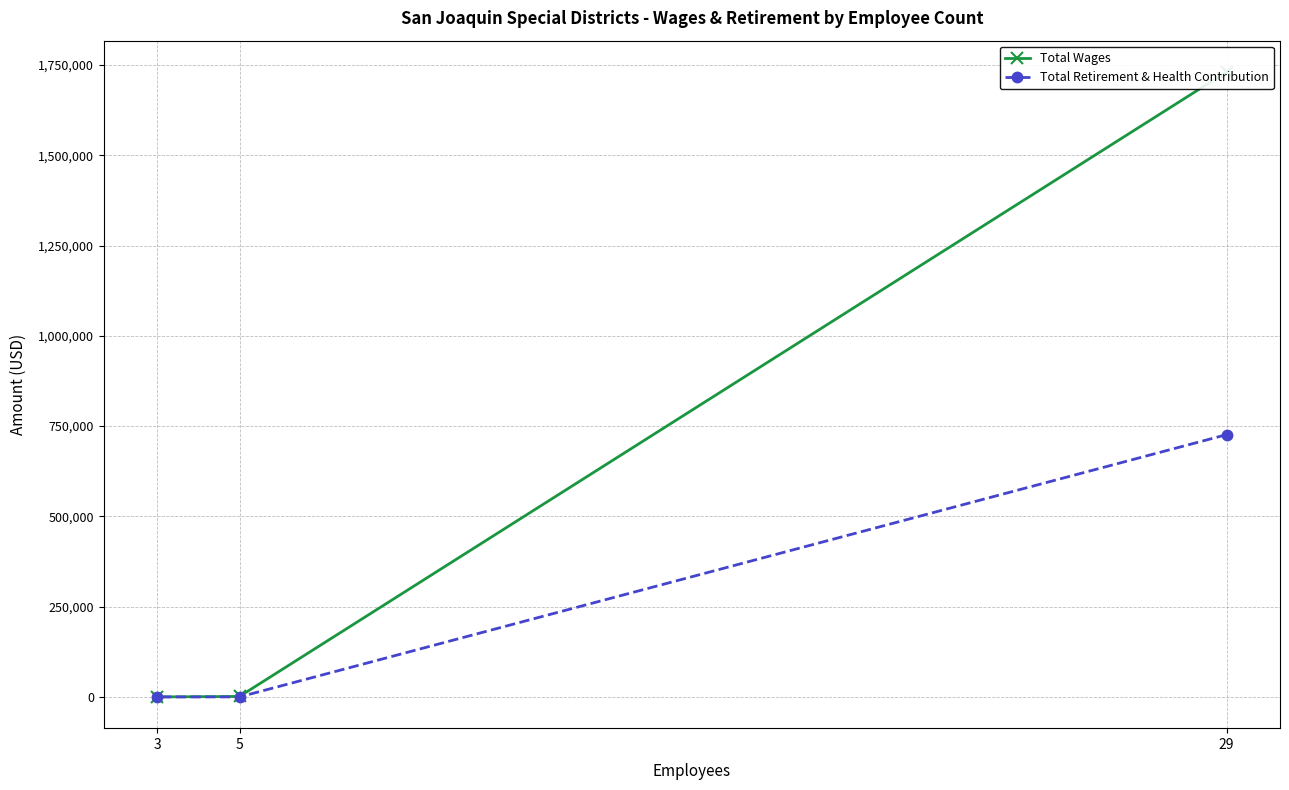

The value of Total Retirement & Health Contribution at 29 is 1251974. True or false?

False